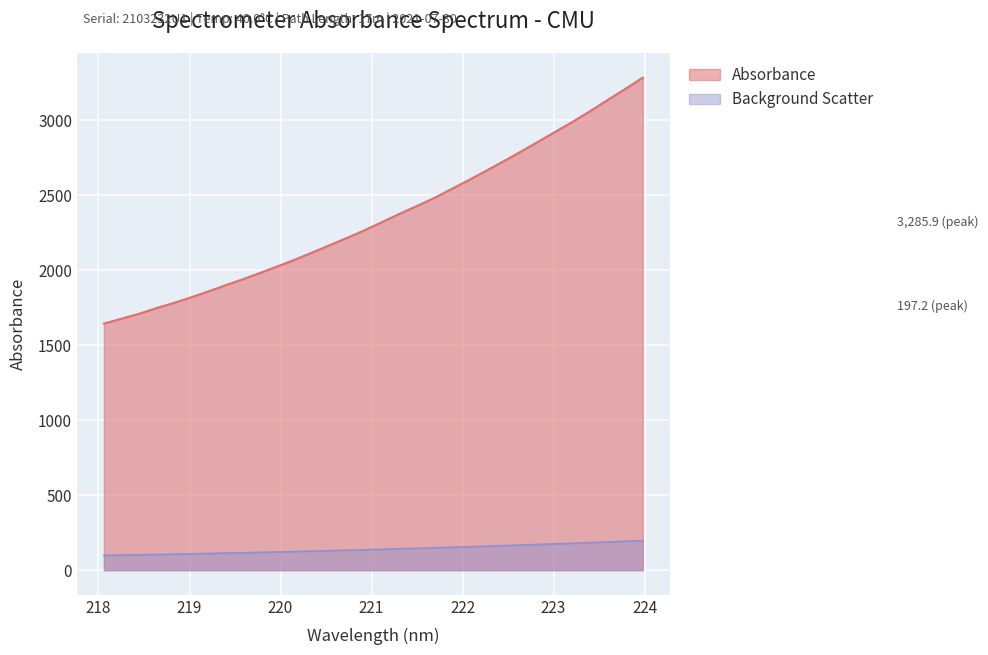

What value does the data have at 219.7801?

1984.4